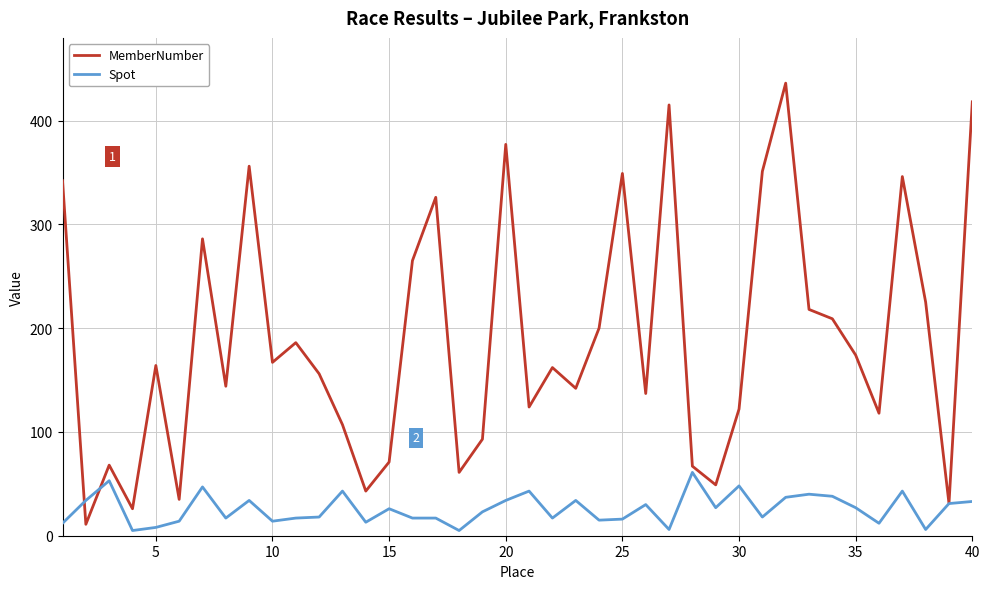

What is the highest value of the Spot series?

61